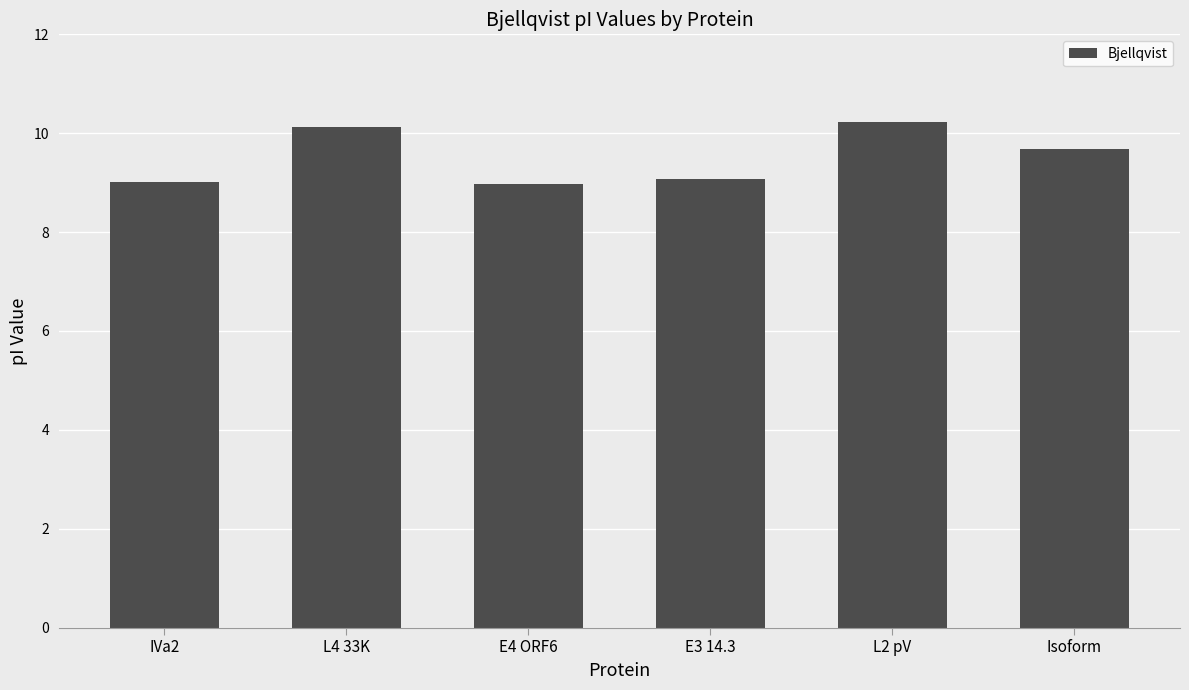

What is the difference between the values at L4 33K and IVa2?

1.1